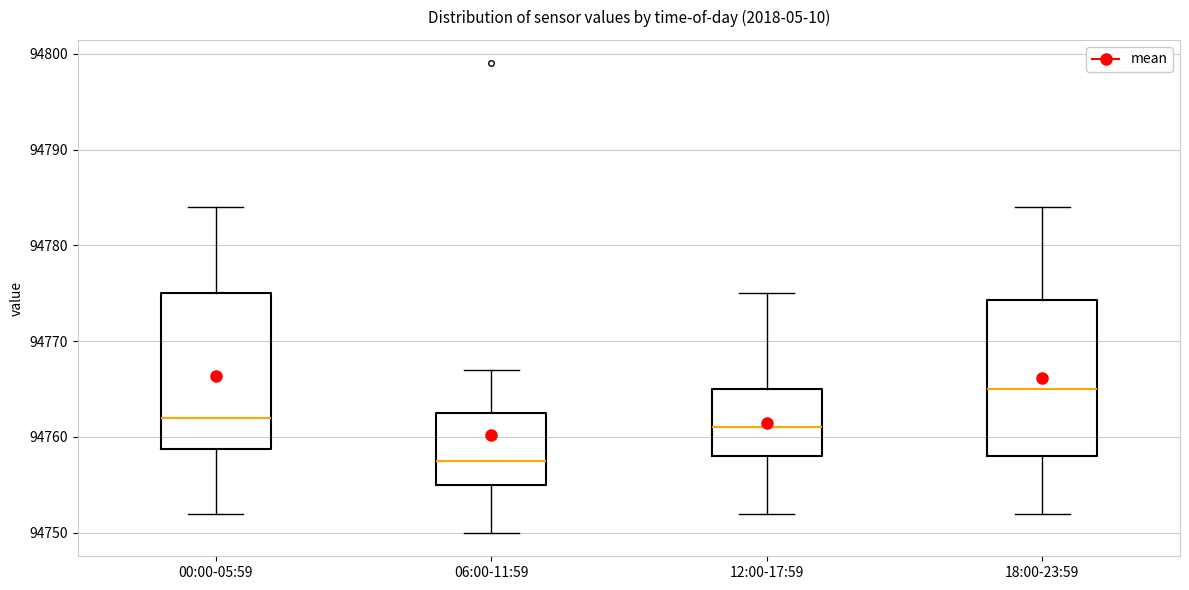

Where is the upper edge of the box for 18:00-23:59 on the y-axis? The values are not printed on the chart, so give them approximately, as read against the axis.

94774